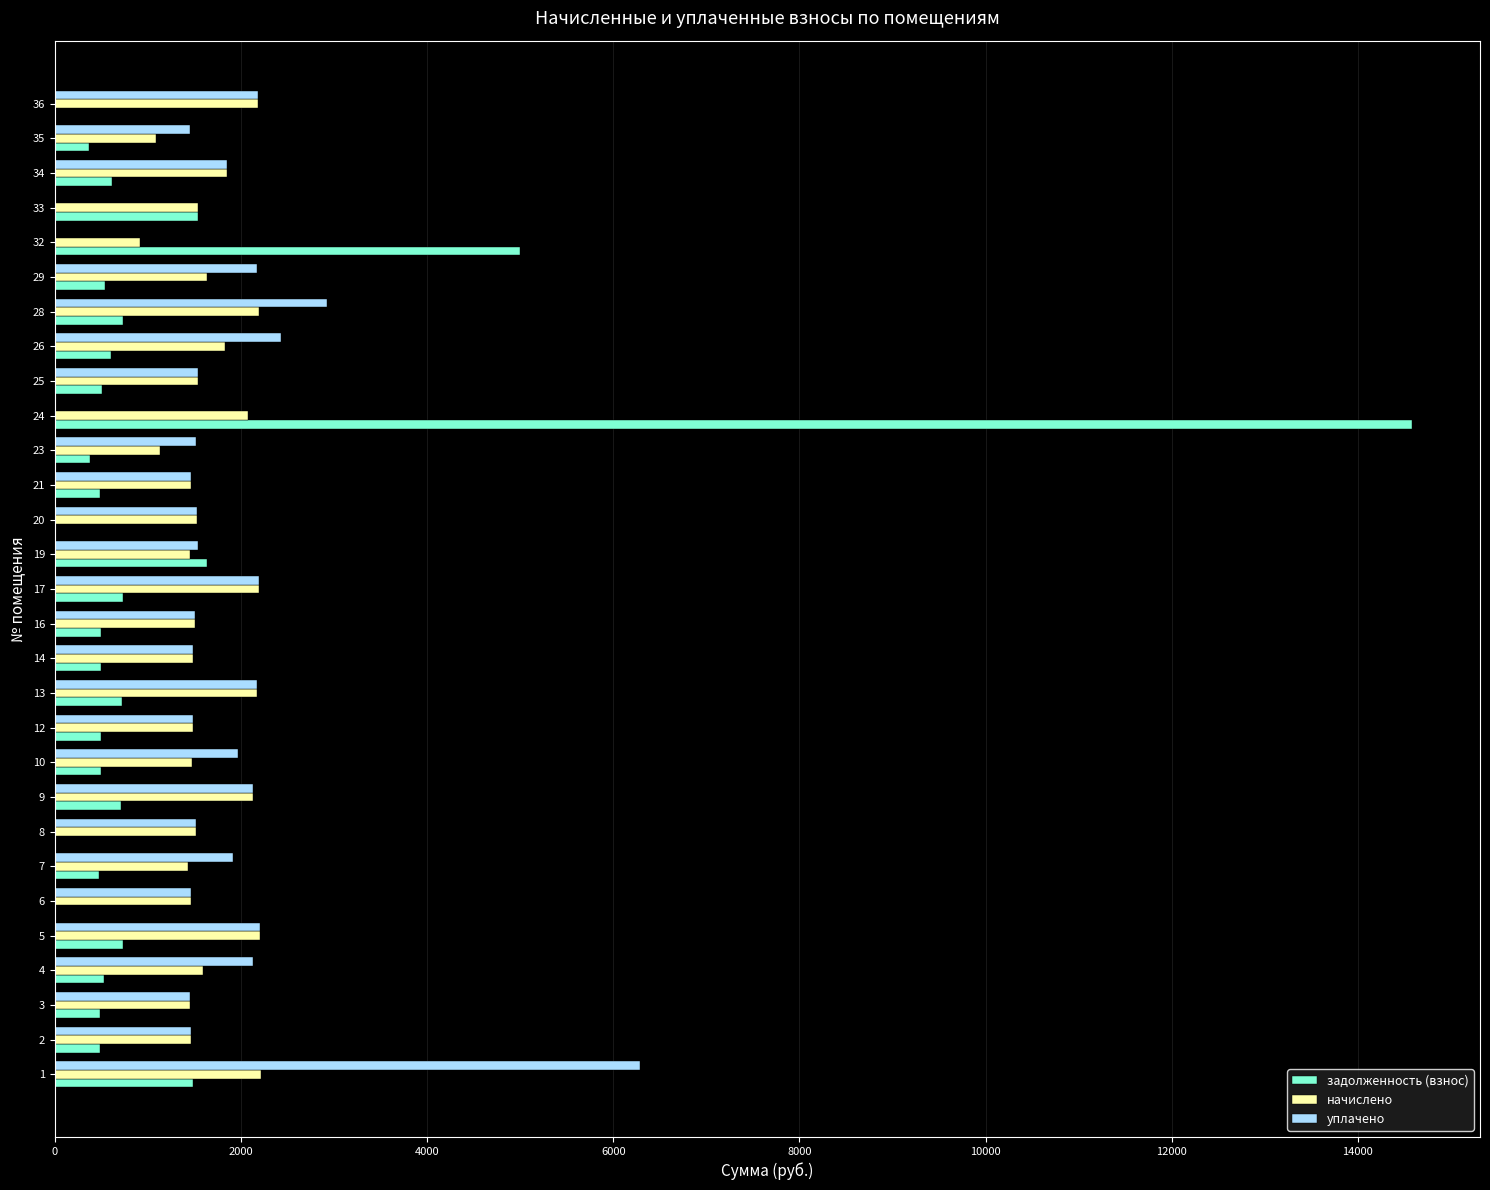

What is the sum of the задолженность (взнос) values at 5 and 6?

736.2